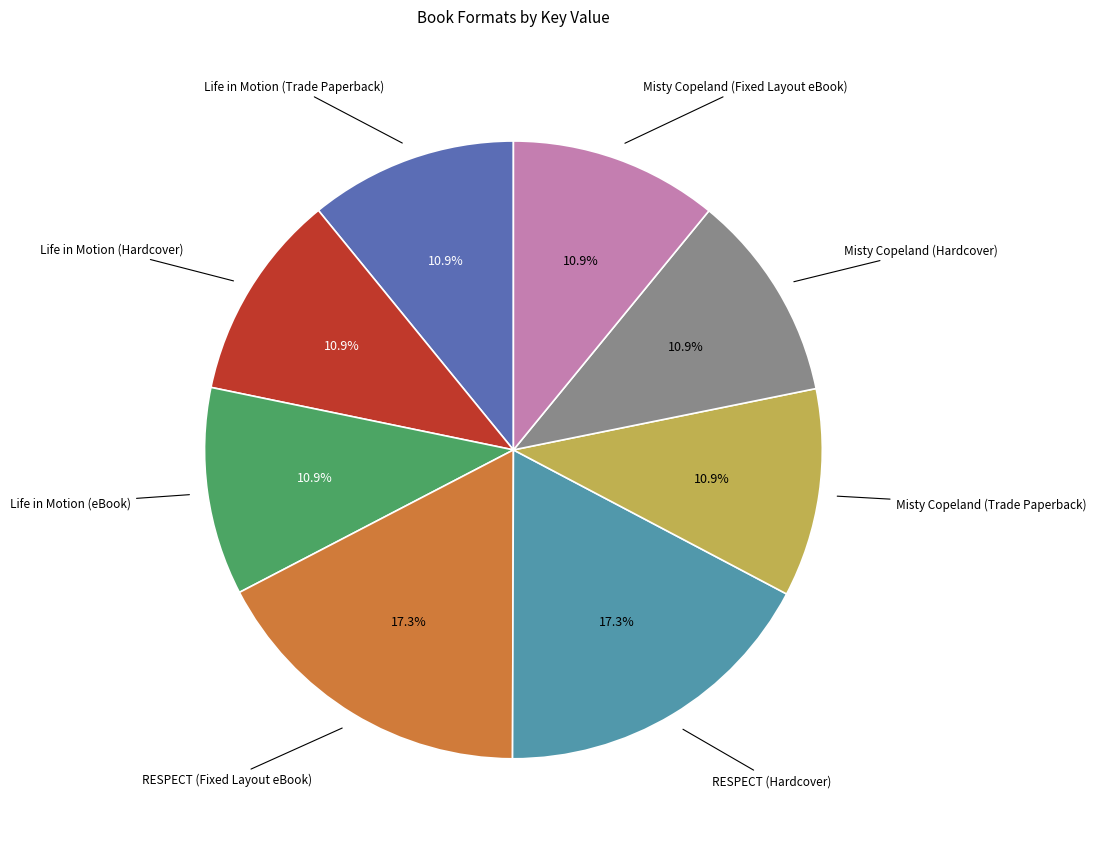

Does any single category account for the majority?

No